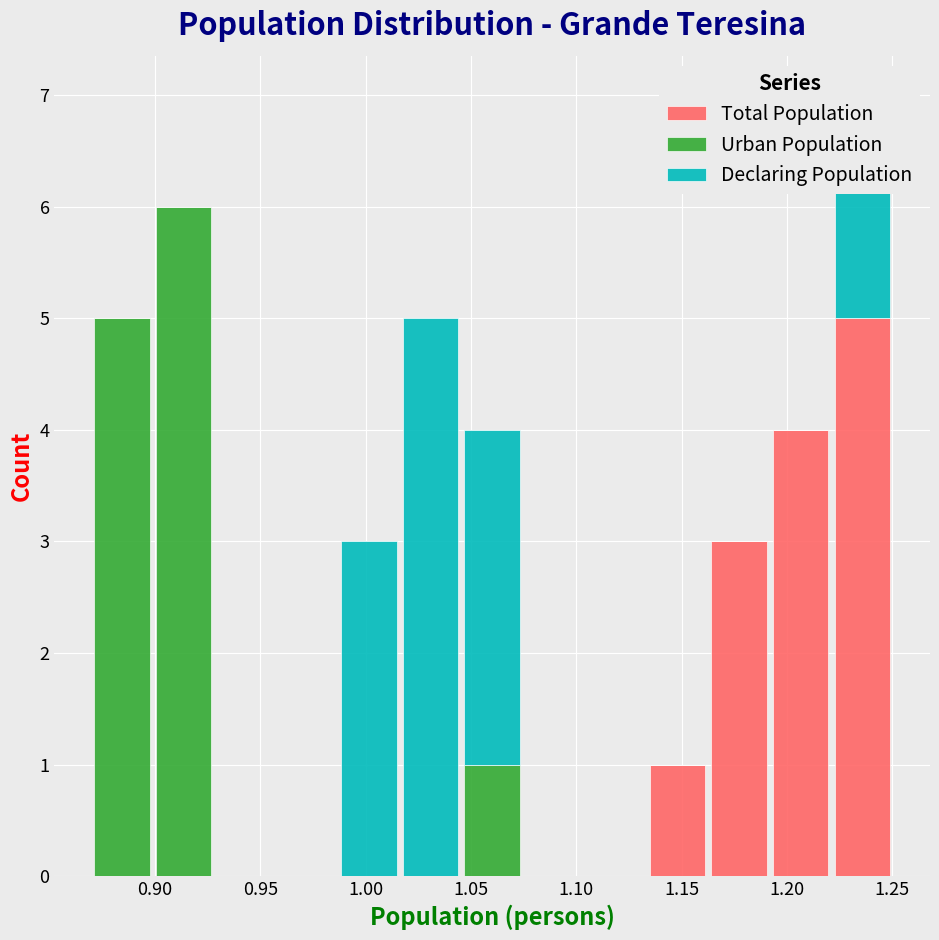

Reading left to right, list every stacked bar in this chart as the range it spans on the x-axis followed by its total height. Neither the bar edges nor the heights are printed on the chart, so give them approximately, as read against the axes.

0.870 to 0.900: 5
0.900 to 0.930: 6
0.930 to 0.960: 0
0.960 to 0.985: 0
0.985 to 1.015: 3
1.015 to 1.045: 5
1.045 to 1.075: 4
1.075 to 1.105: 0
1.105 to 1.135: 0
1.135 to 1.165: 1
1.165 to 1.190: 3
1.190 to 1.220: 4
1.220 to 1.250: 7